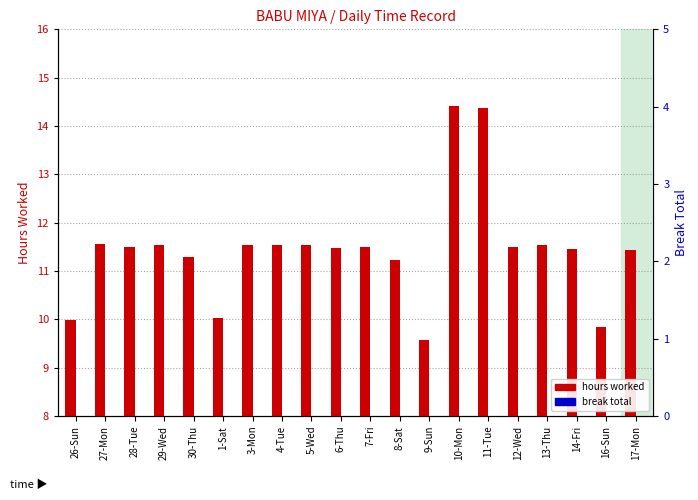

Rank the series at 9-Sun from lowest to highest value.

break total, hours worked